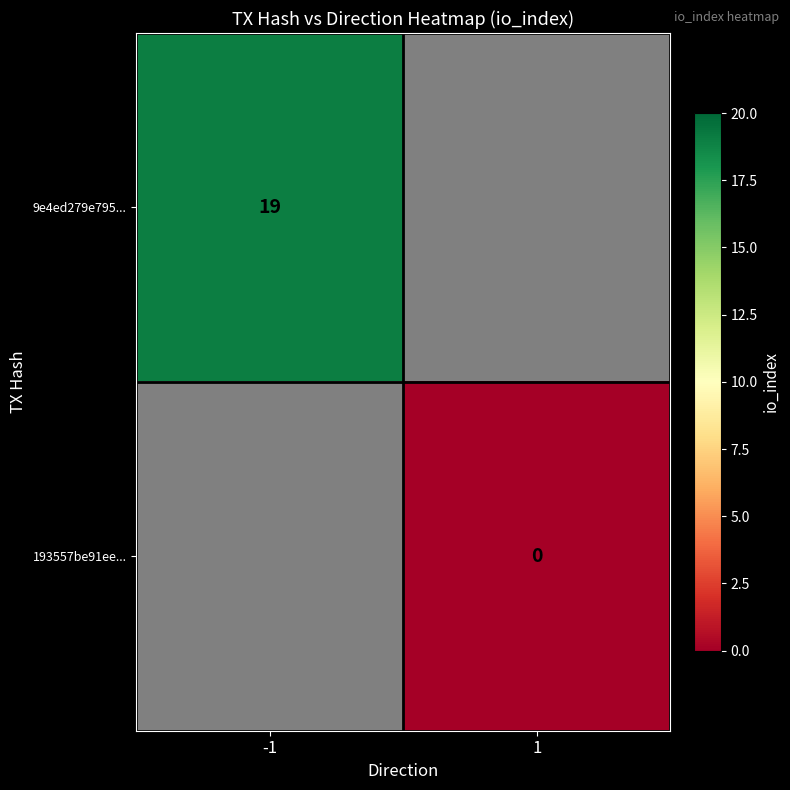

Is the value of 193557be91ee... at 1 greater than the value of 9e4ed279e795... at -1?

No